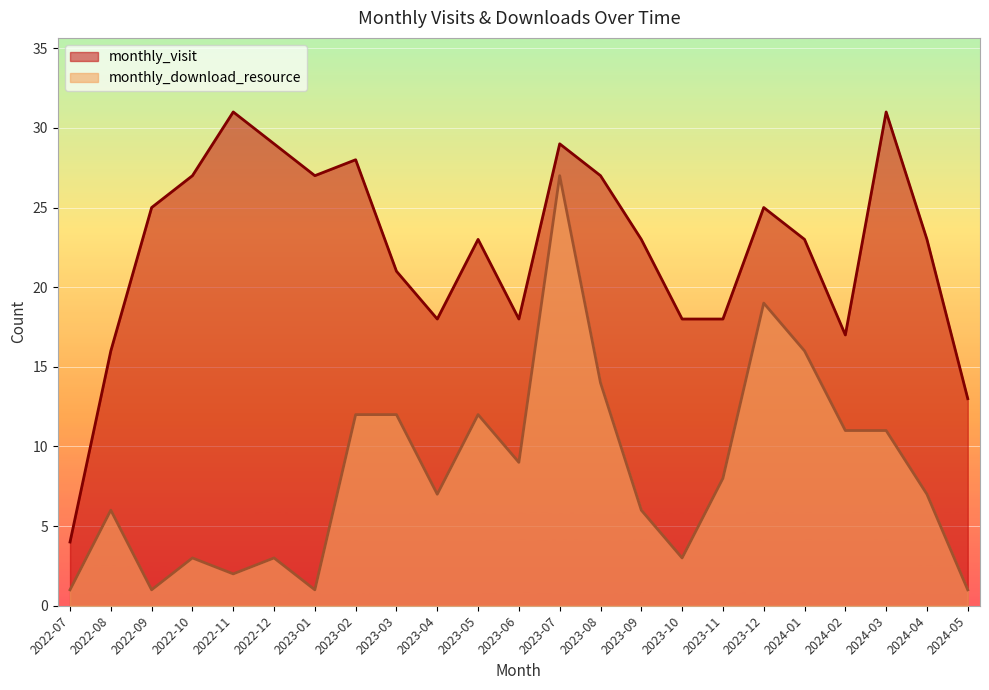

Is it true that monthly_download_resource equals 7 at 2024-04?

True